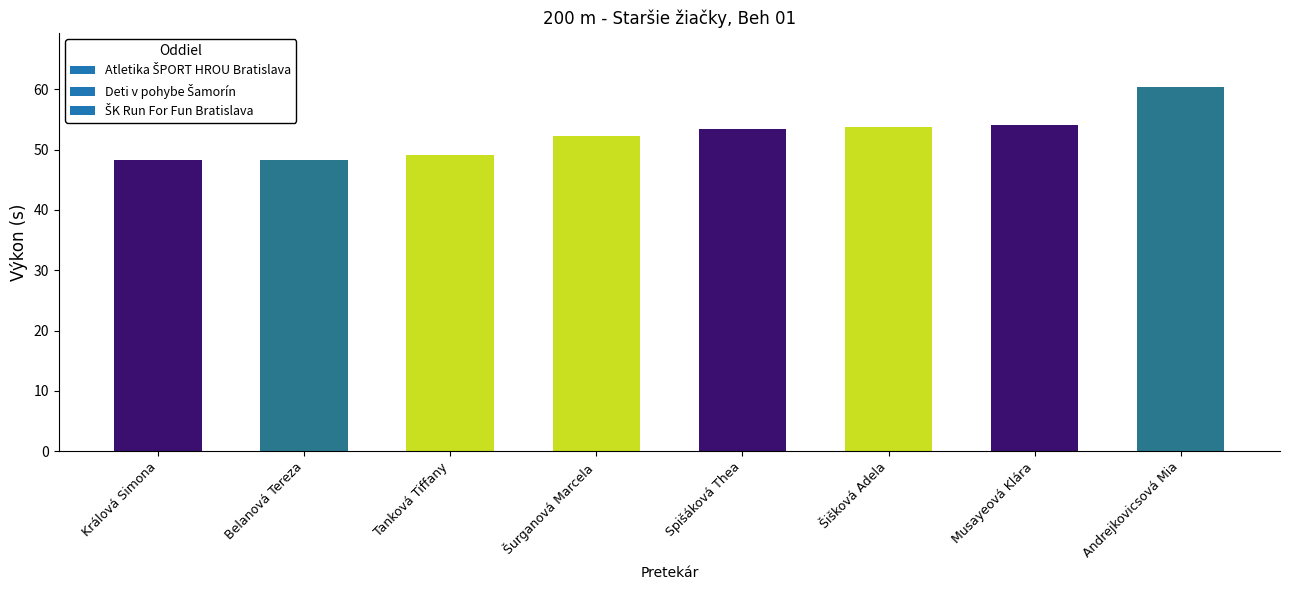

What is the value of the 4th bar from the left?

52.2